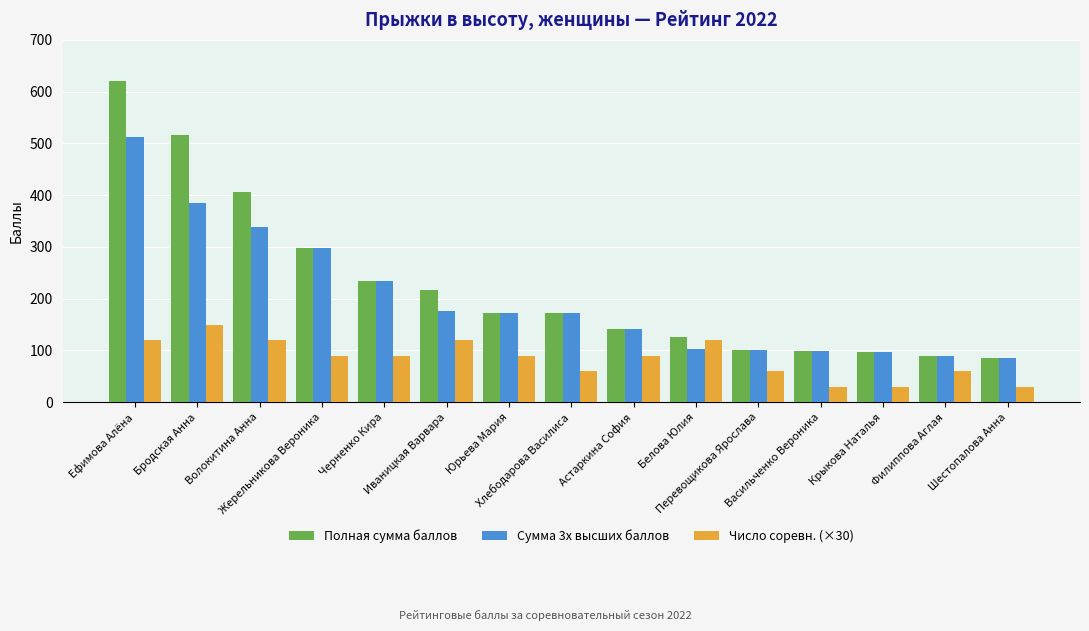

True or false: Сумма 3х высших баллов has a value of 338.2 at Волокитина Анна.

True